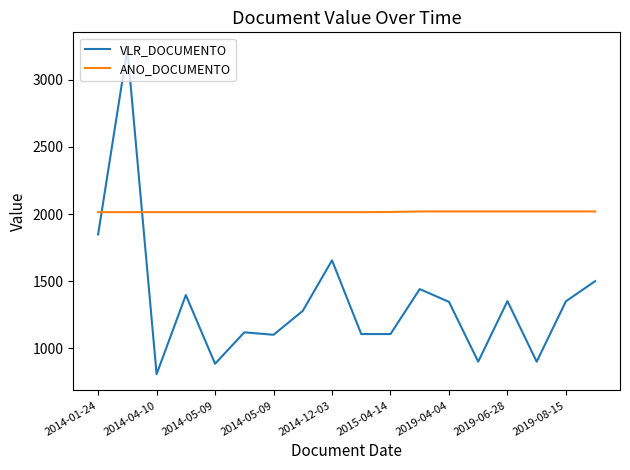

Rank the series by their average value, from lowest to highest.

VLR_DOCUMENTO, ANO_DOCUMENTO